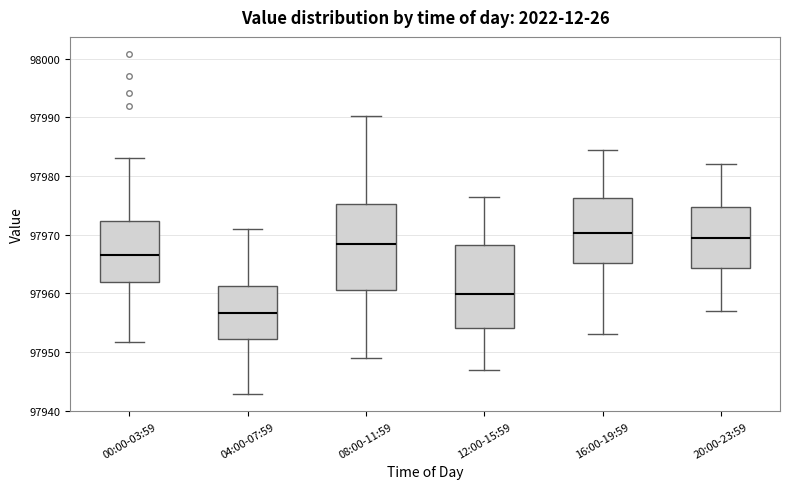

Where is the upper edge of the box for 20:00-23:59 on the y-axis? The values are not printed on the chart, so give them approximately, as read against the axis.

97975